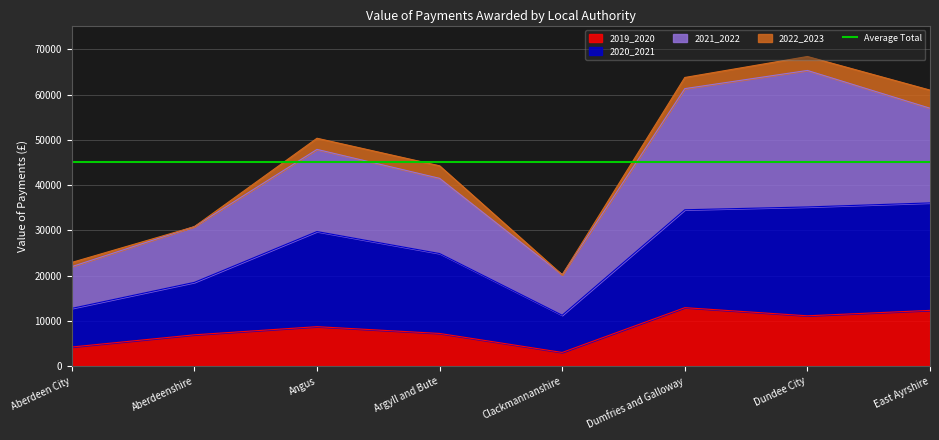

The 2019_2020 series shows 20741 at East Ayrshire. True or false?

False